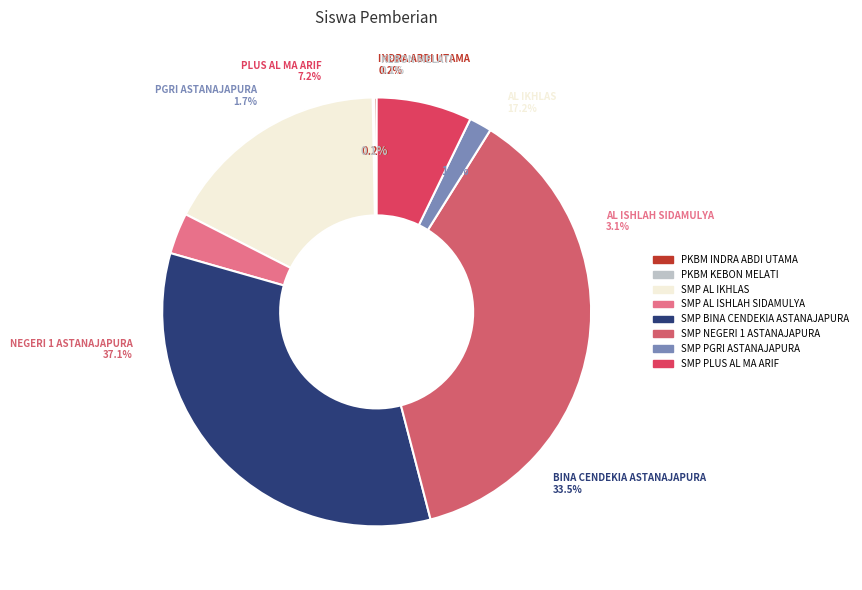

What is the change in value from PKBM KEBON MELATI to SMP PGRI ASTANAJAPURA?

+16